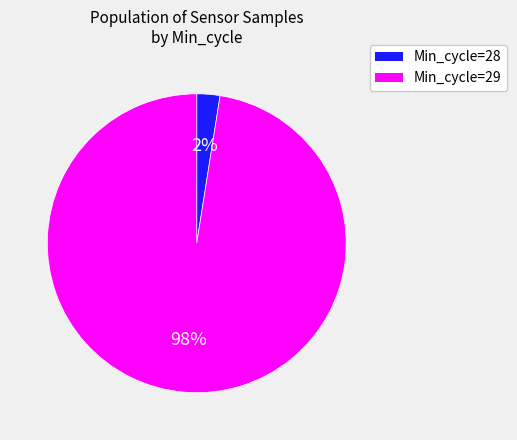

Which slice is the largest?

Min_cycle=29